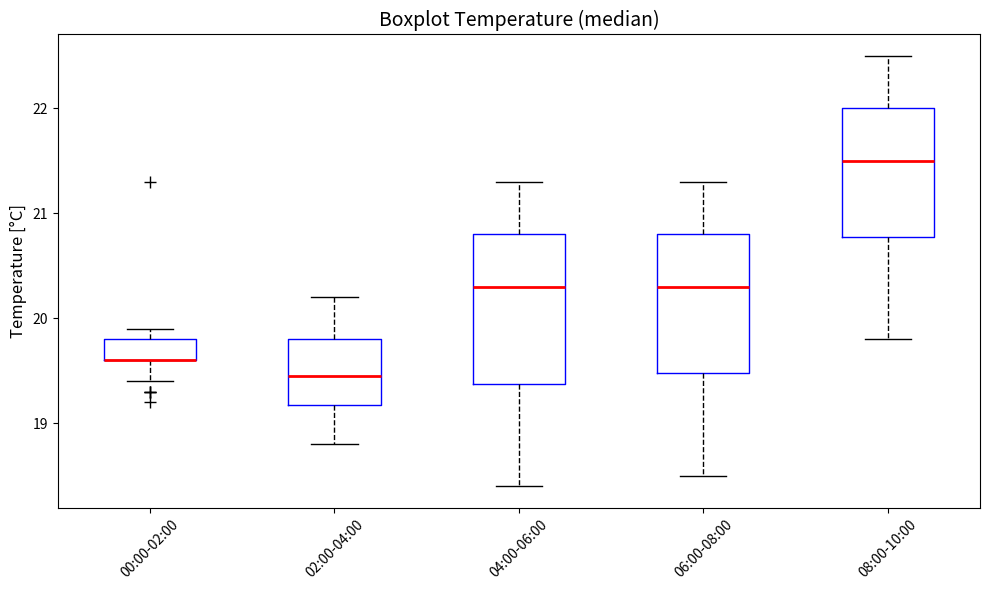

Reading left to right, read every box against the y-axis: the position of its median line, the range the box covers, and the ends of its whiskers. The values are not printed on the chart, so give them approximately, as read against the axis.

00:00-02:00: median 19.6 (drawn on the box's lower edge), box 19.6 to 19.8, whiskers 19.4 to 19.9
02:00-04:00: median 19.5, box 19.2 to 19.8, whiskers 18.8 to 20.2
04:00-06:00: median 20.3, box 19.4 to 20.8, whiskers 18.4 to 21.3
06:00-08:00: median 20.3, box 19.5 to 20.8, whiskers 18.5 to 21.3
08:00-10:00: median 21.5, box 20.8 to 22.0, whiskers 19.8 to 22.5